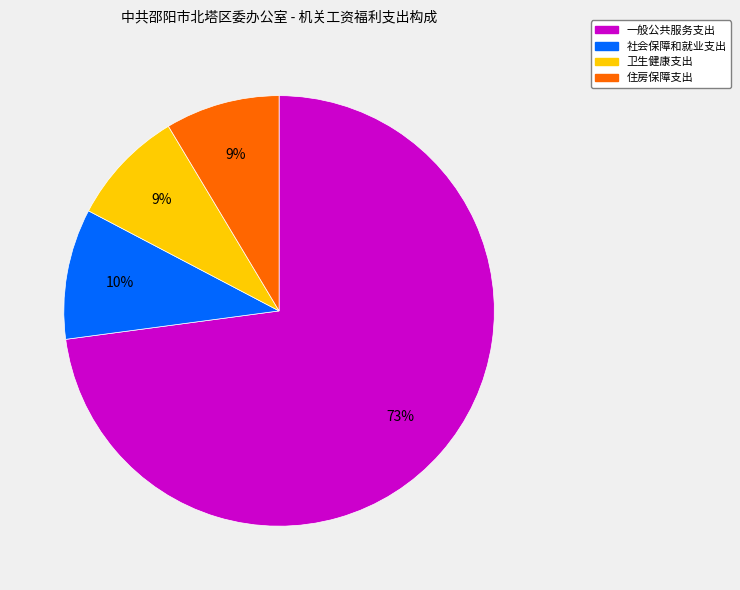

Is the sum of 一般公共服务支出 and 社会保障和就业支出 greater than half?

Yes